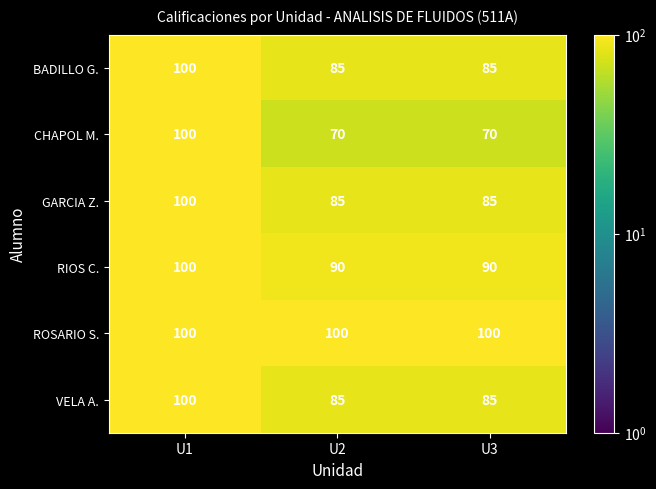

Reading right to left, transcribe all the data shown in this chart.

BADILLO G.: U3=85	U2=85	U1=100
CHAPOL M.: U3=70	U2=70	U1=100
GARCIA Z.: U3=85	U2=85	U1=100
RIOS C.: U3=90	U2=90	U1=100
ROSARIO S.: U3=100	U2=100	U1=100
VELA A.: U3=85	U2=85	U1=100